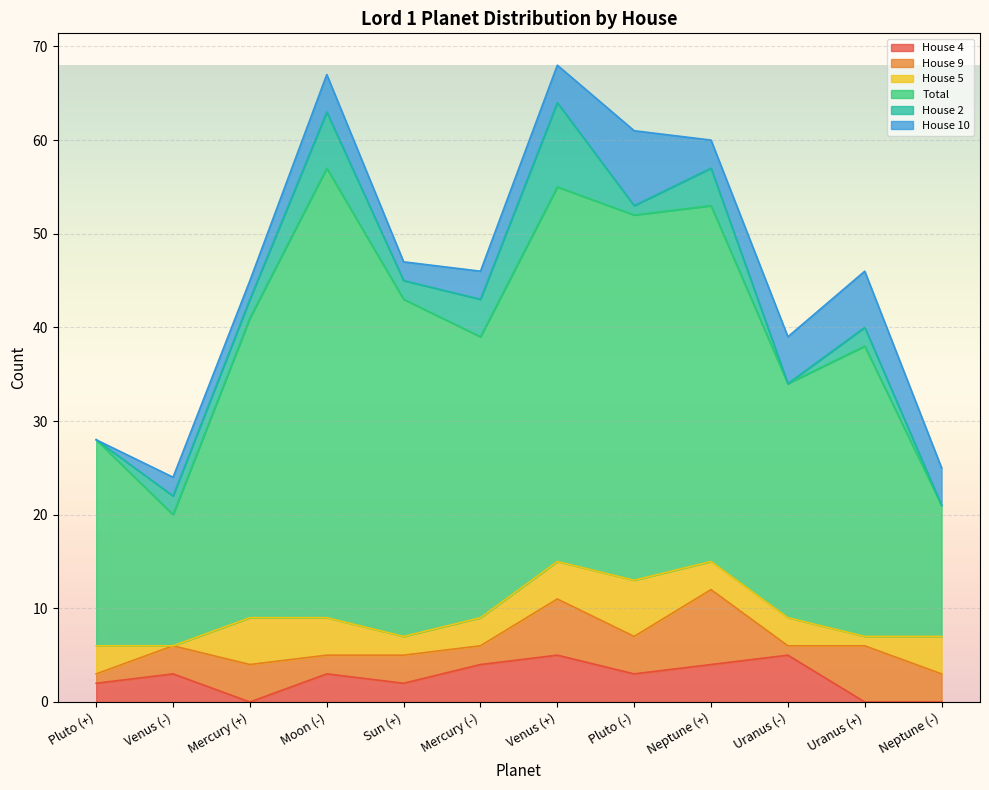

What is the value of the House 10 point at the 6th from the left?

3